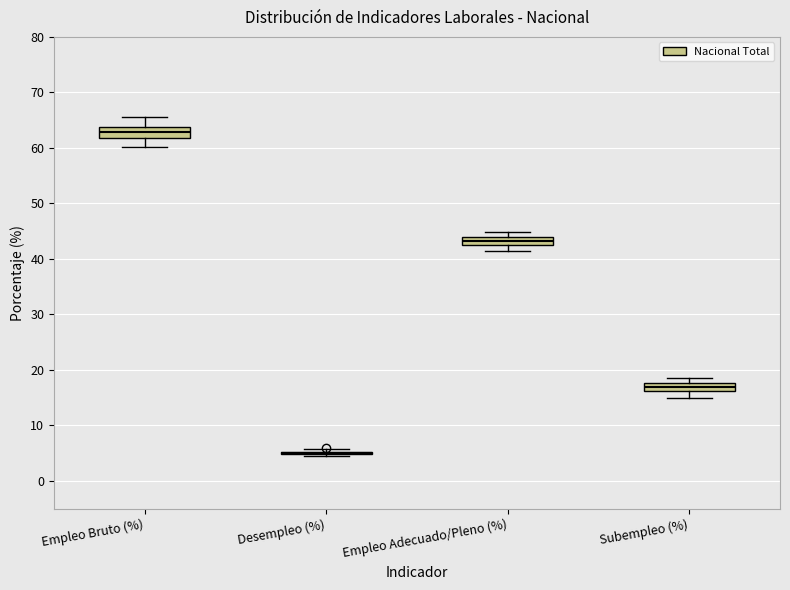

Reading left to right, transcribe this box plot: for each box, give where its median line is, the range the box spans, and where its two whiskers end, as read against the y-axis. The values are not printed on the chart, so give them approximately, as read against the axis.

Empleo Bruto (%): median 63, box 62 to 64, whiskers 60 to 66
Desempleo (%): box collapsed to a line at 5, whiskers 5 to 6
Empleo Adecuado/Pleno (%): median 43, box 42 to 44, whiskers 42 (below the box's lower edge) to 45
Subempleo (%): median 17, box 16 to 18, whiskers 15 to 19